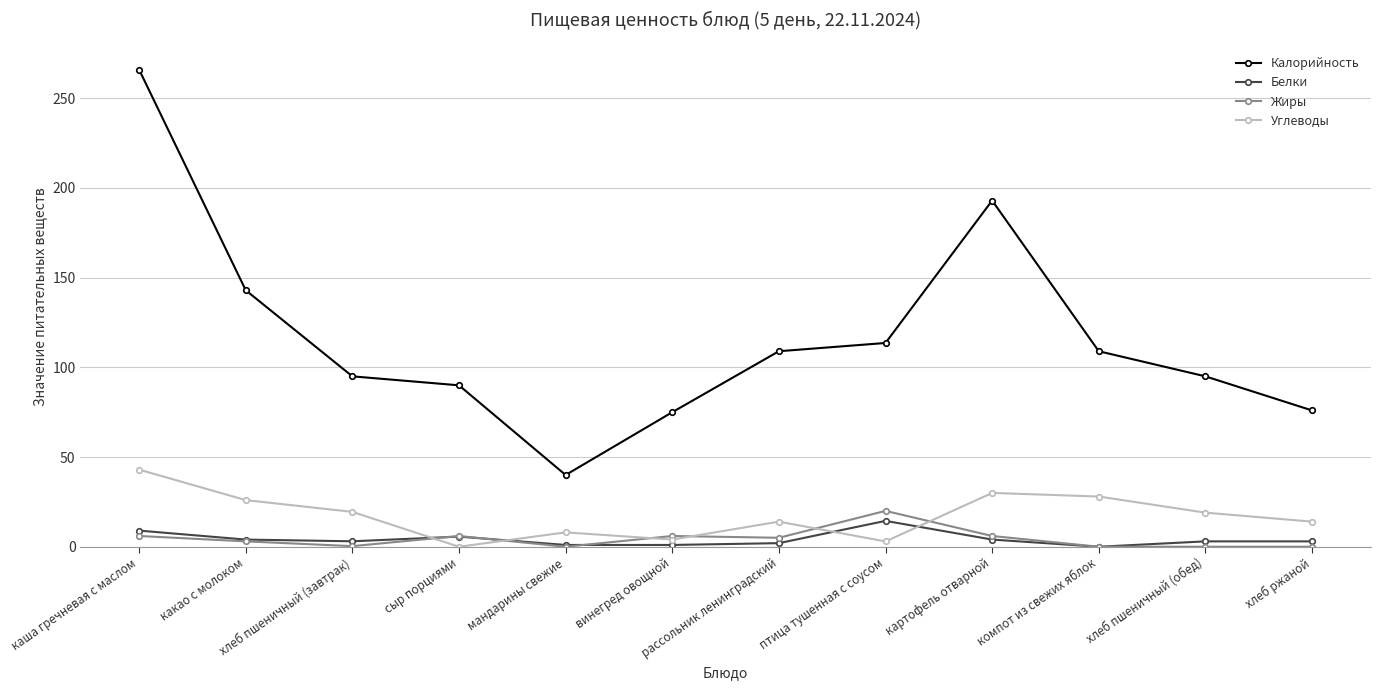

At хлеб пшеничный (обед), list the series in order from largest to smallest.

Калорийность, Углеводы, Белки, Жиры